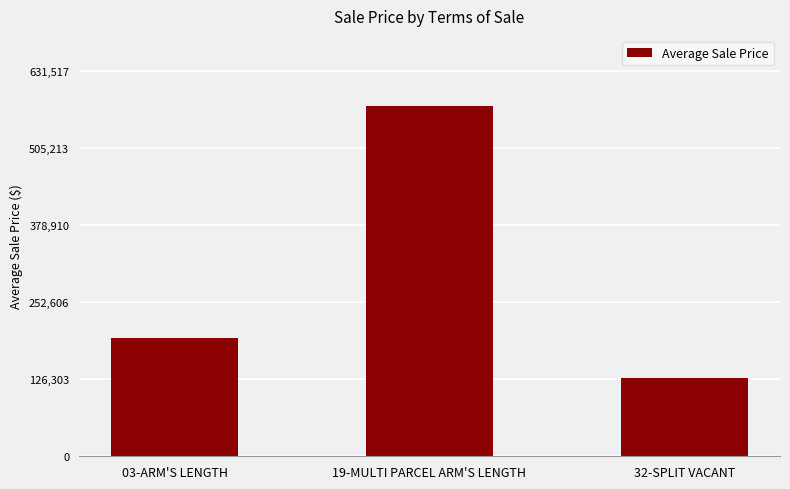

How many data points are above 193794?

2